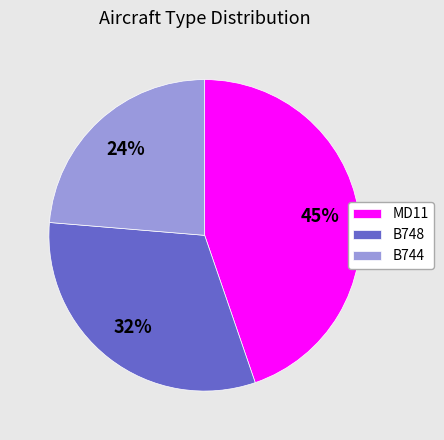

True or false: B748 accounts for 32% of the total.

True